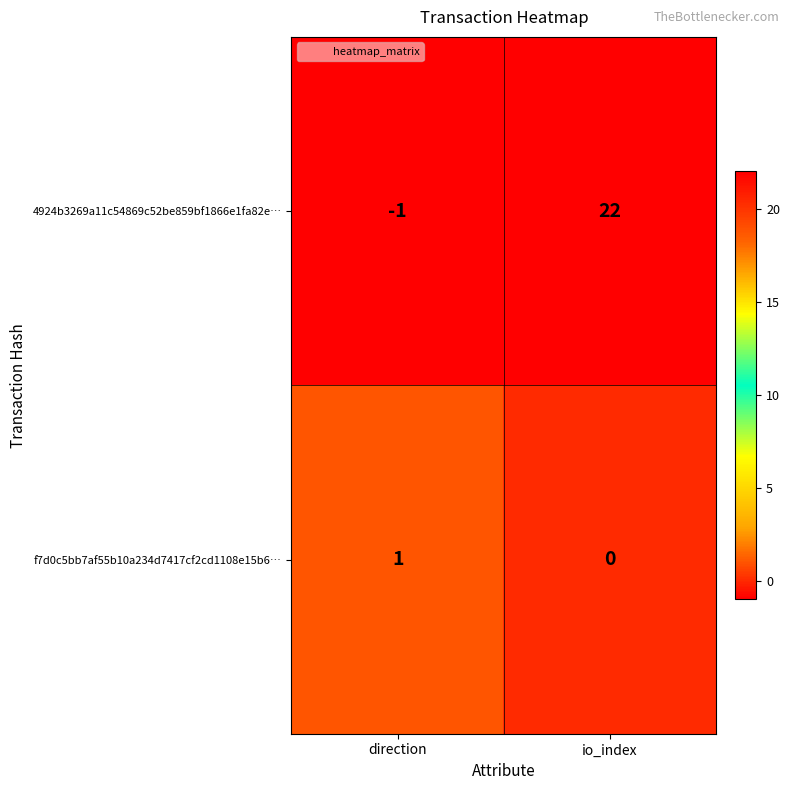

Is it true that 4924b3269a11c54869c52be859bf1866e1fa82e… equals -1 at direction?

True